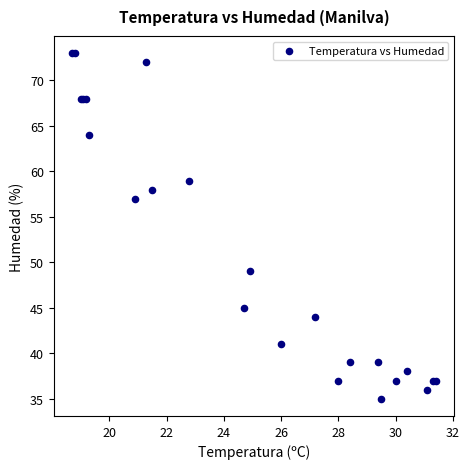

What Y value in the scatter plot is closest to 54?

57